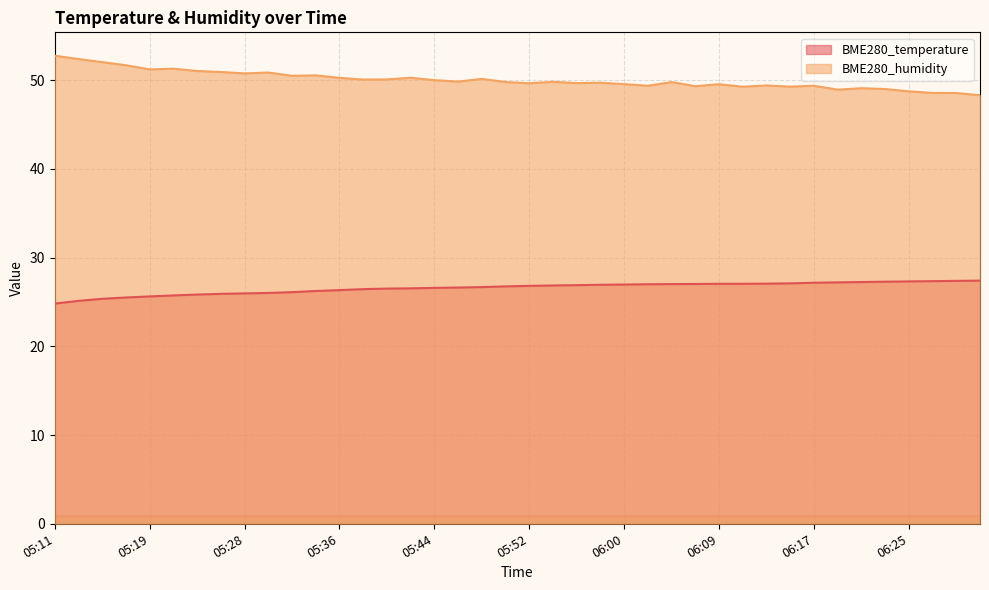

True or false: BME280_temperature has a value of 16.4 at 05:54.

False